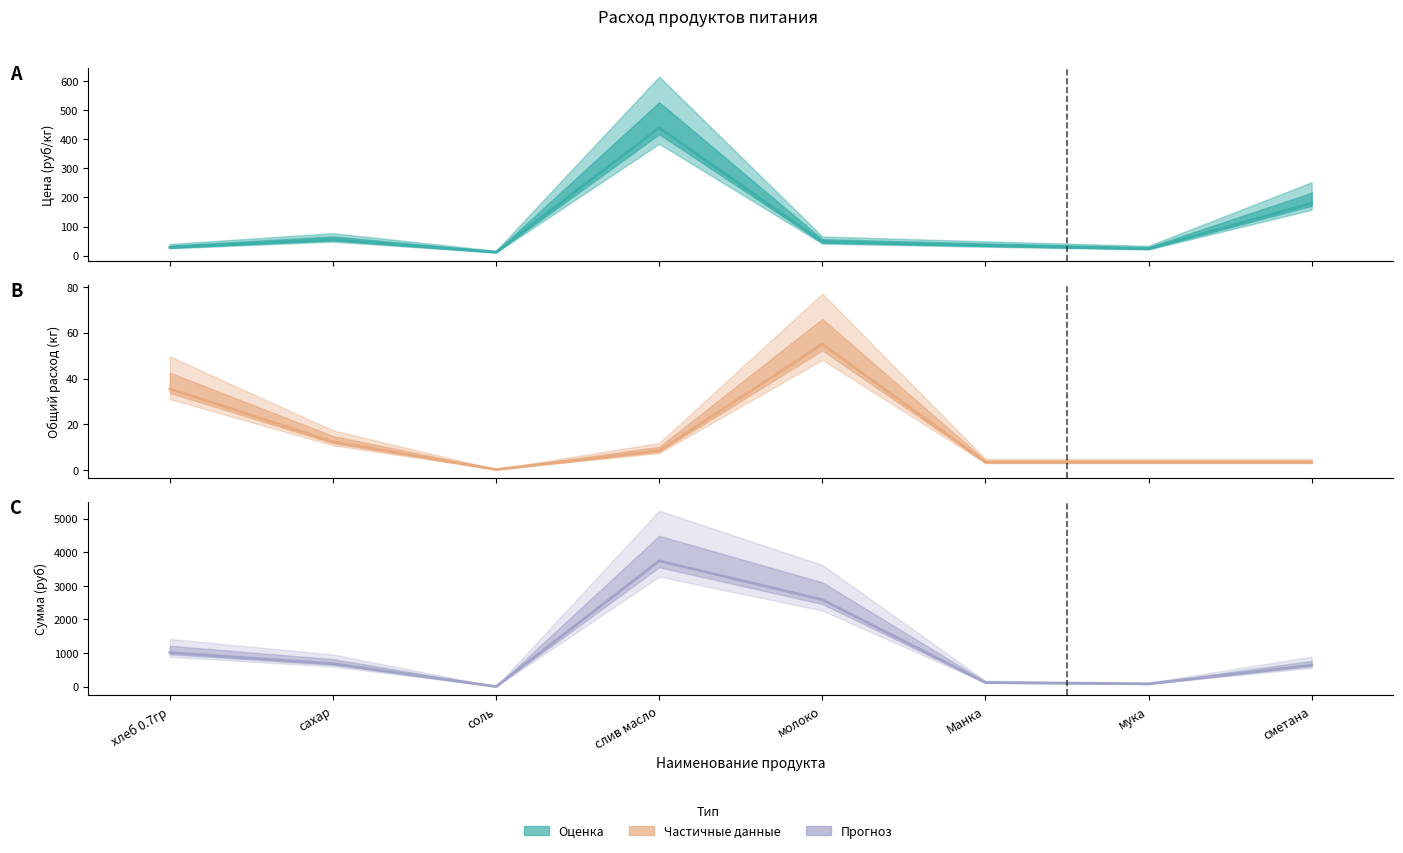

What is the maximum value shown in the chart?

3739.3